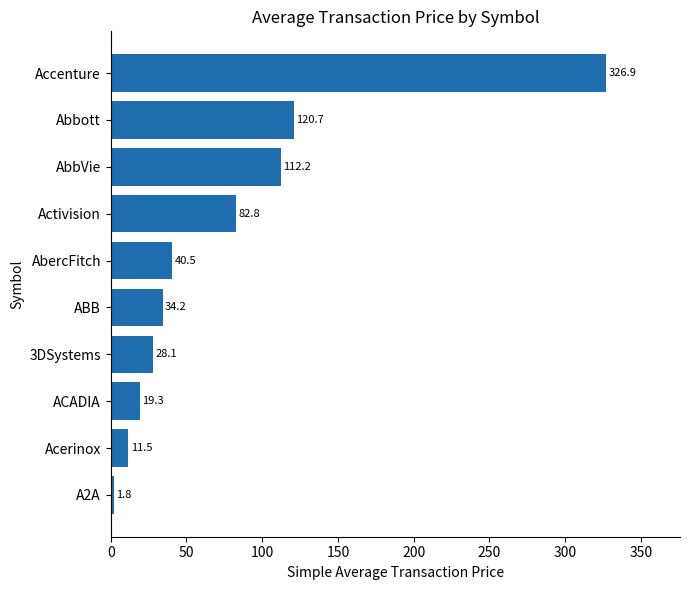

How many bars are there in total?

10